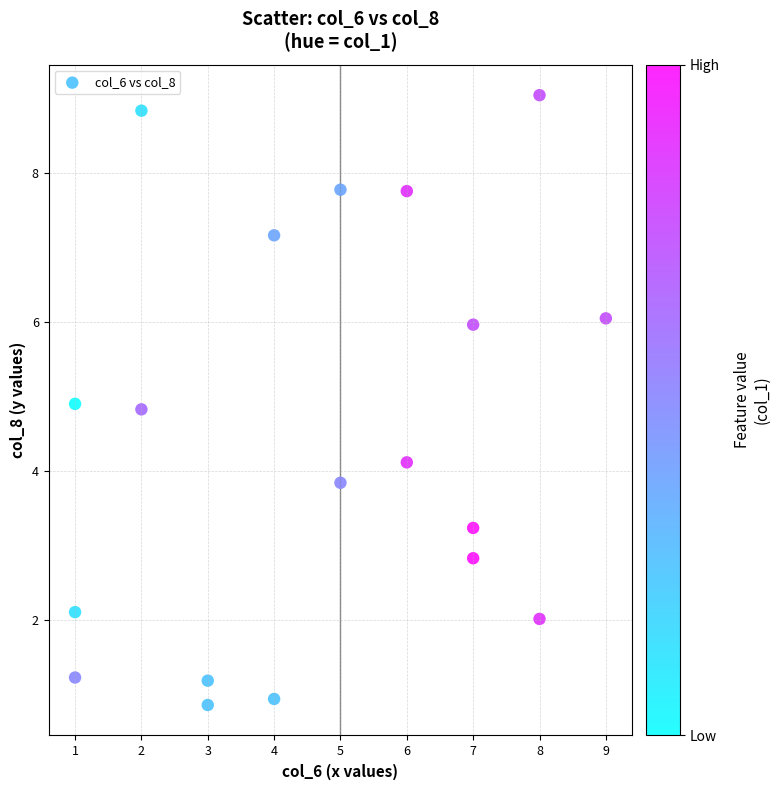

What is the range of X values (max minus min)?

8.0